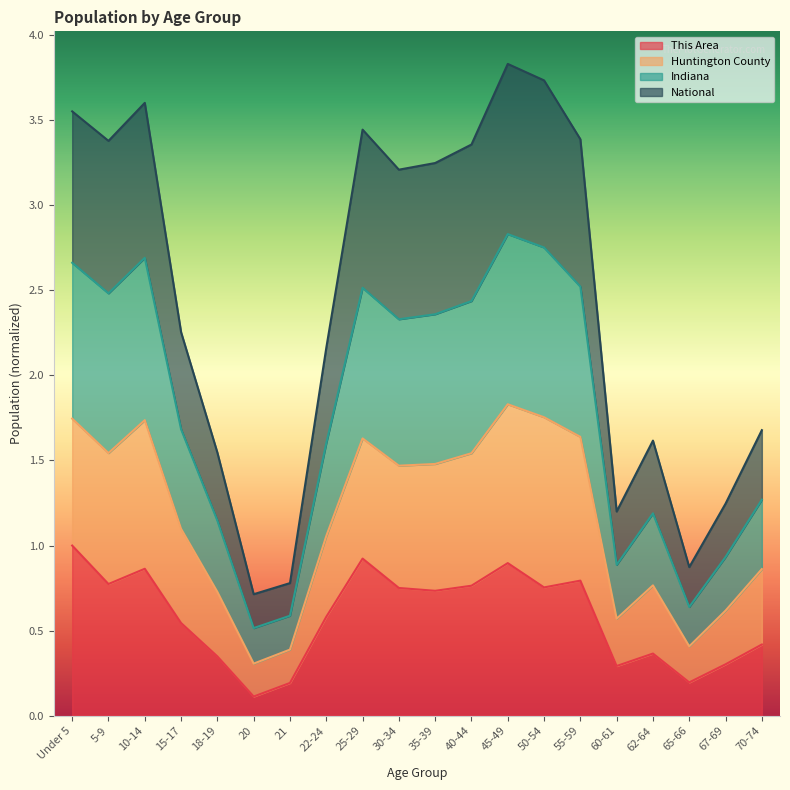

Which series has the largest total across all categories?

Indiana